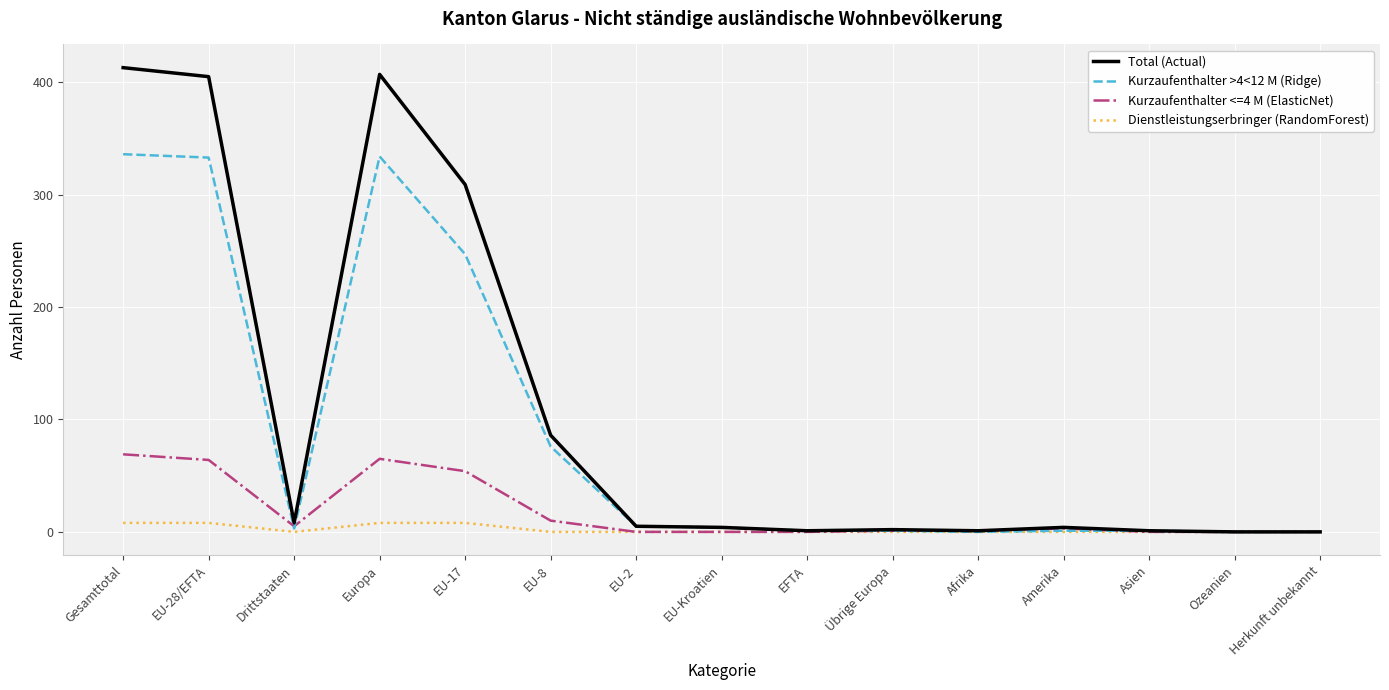

Is this an area chart (filled region under the line)?

No